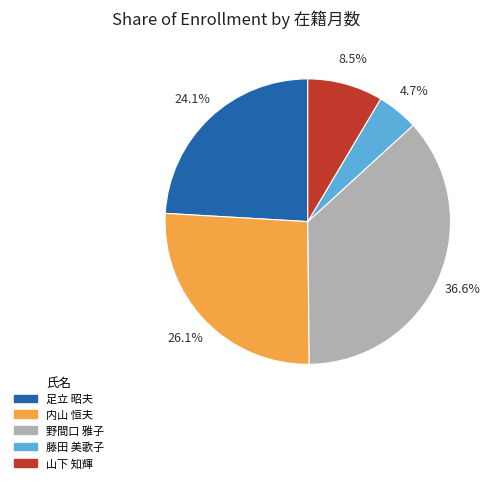

Between 足立 昭夫 and 山下 知輝, which is larger?

足立 昭夫